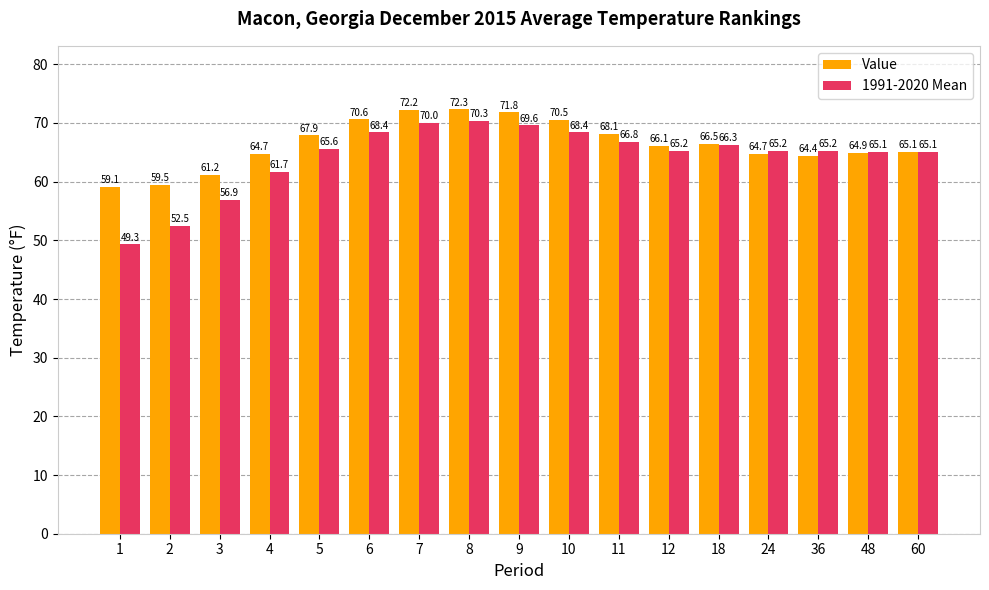

Rank the series at 6 from lowest to highest value.

1991-2020 Mean, Value